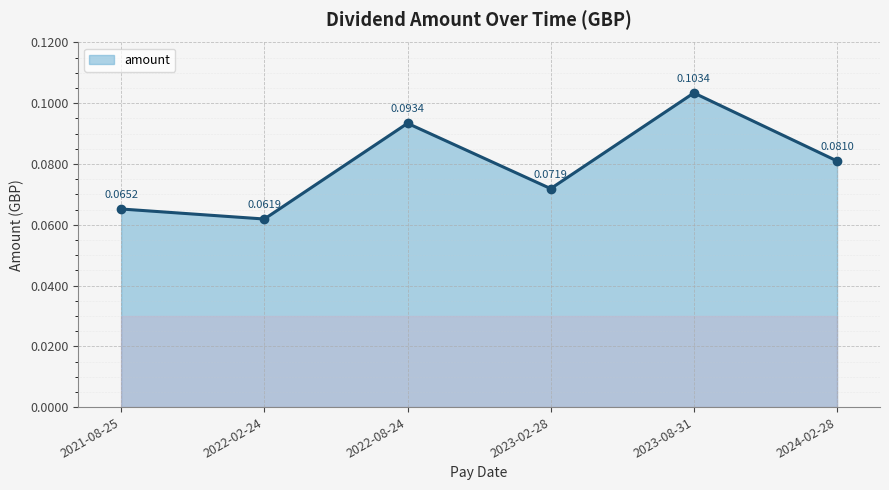

True or false: the data has more than 1 interior local peaks.

True